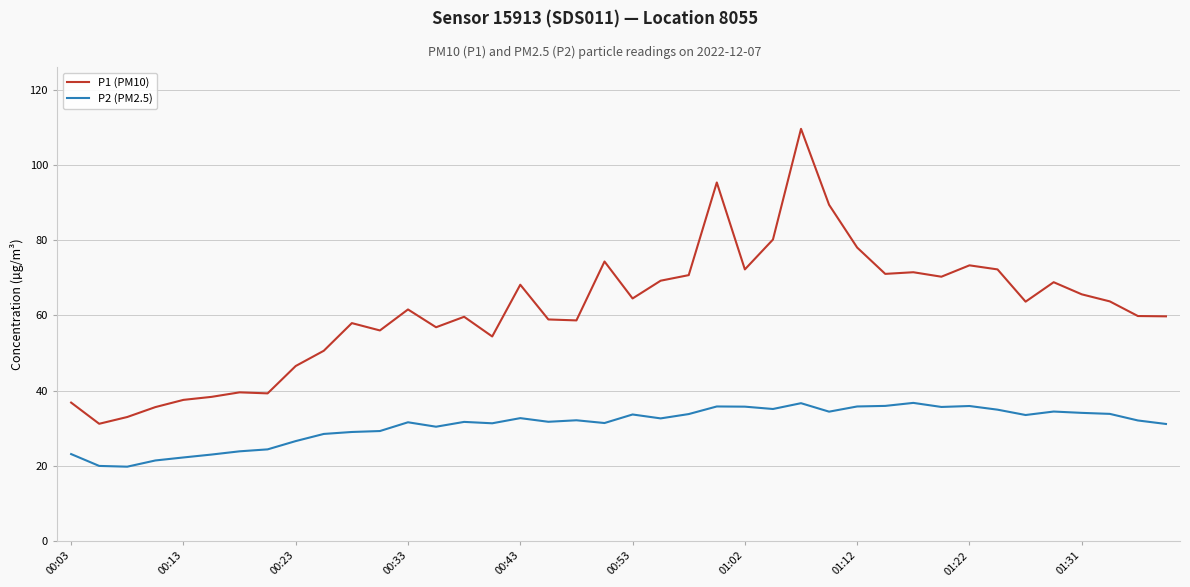

List the series in order of their peak value, lowest first.

P2 (PM2.5), P1 (PM10)